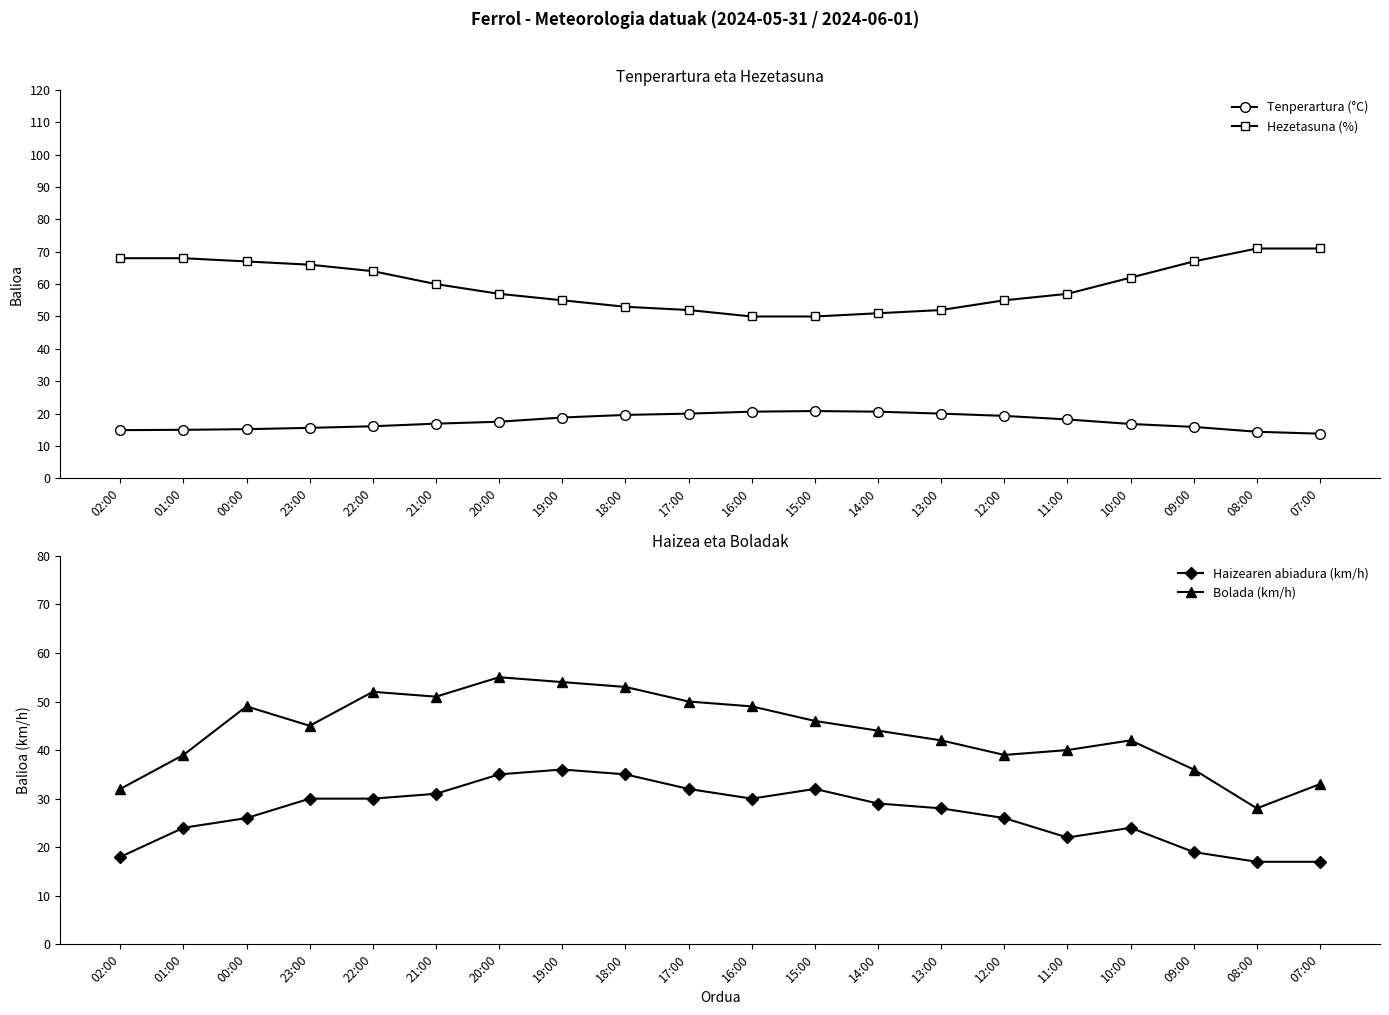

Reading left to right, extract all data points from this chart.

Tenperartura (°C): 14.9	15.0	15.2	15.6	16.1	16.9	17.5	18.8	19.6	20.0	20.6	20.8	20.6	20.0	19.3	18.2	16.8	15.9	14.4	13.8
Hezetasuna (%): 68.0	68.0	67.0	66.0	64.0	60.0	57.0	55.0	53.0	52.0	50.0	50.0	51.0	52.0	55.0	57.0	62.0	67.0	71.0	71.0
Haizearen abiadura (km/h): 18.0	24.0	26.0	30.0	30.0	31.0	35.0	36.0	35.0	32.0	30.0	32.0	29.0	28.0	26.0	22.0	24.0	19.0	17.0	17.0
Bolada (km/h): 32.0	39.0	49.0	45.0	52.0	51.0	55.0	54.0	53.0	50.0	49.0	46.0	44.0	42.0	39.0	40.0	42.0	36.0	28.0	33.0